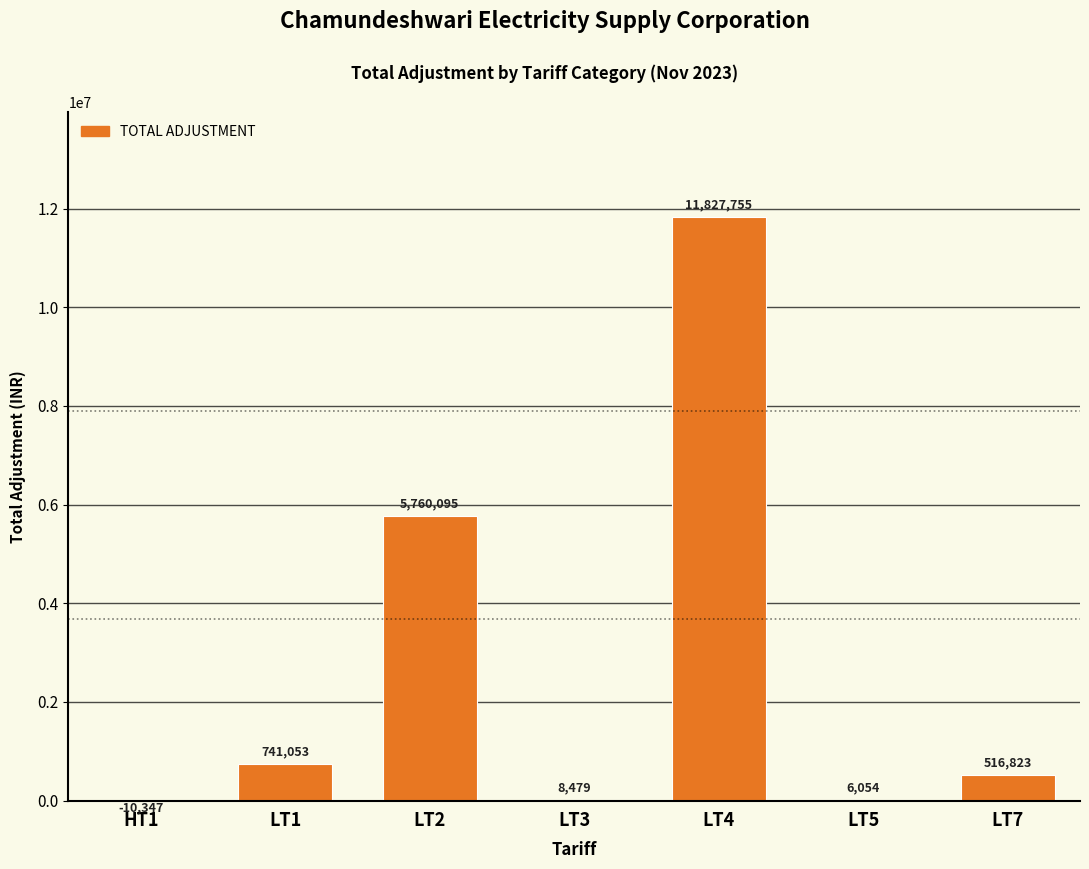

True or false: the data shows 11827755.1 at LT4.

True